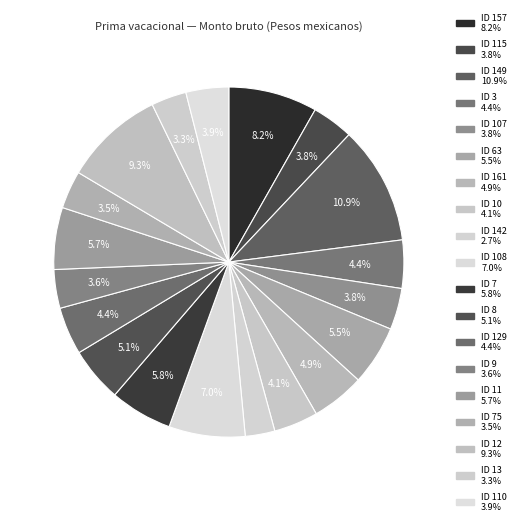

How many slices are in this pie chart?

19